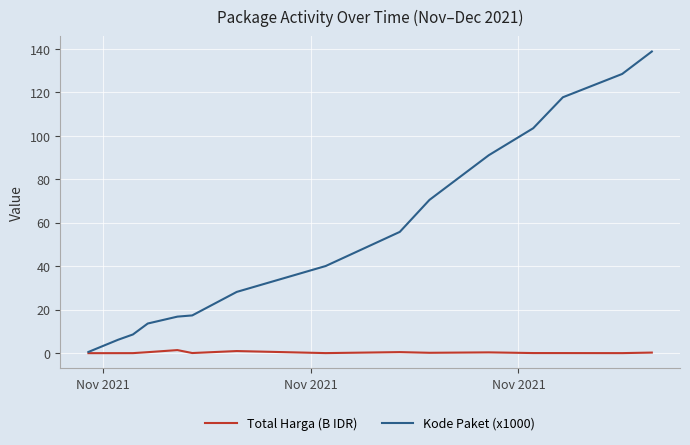

What is the highest value of the Kode Paket (x1000) series?

138.8